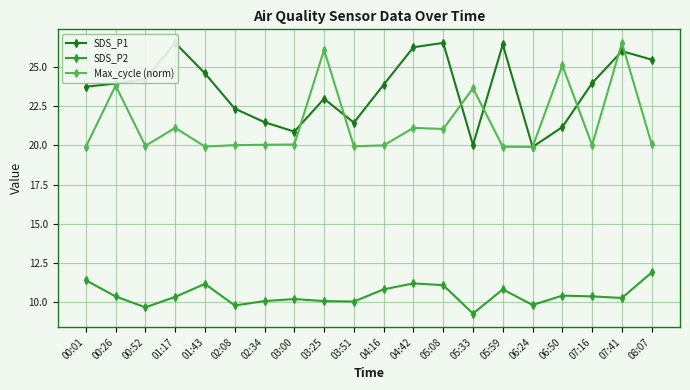

The value of Max_cycle (norm) at 00:52 is 8.2. True or false?

False